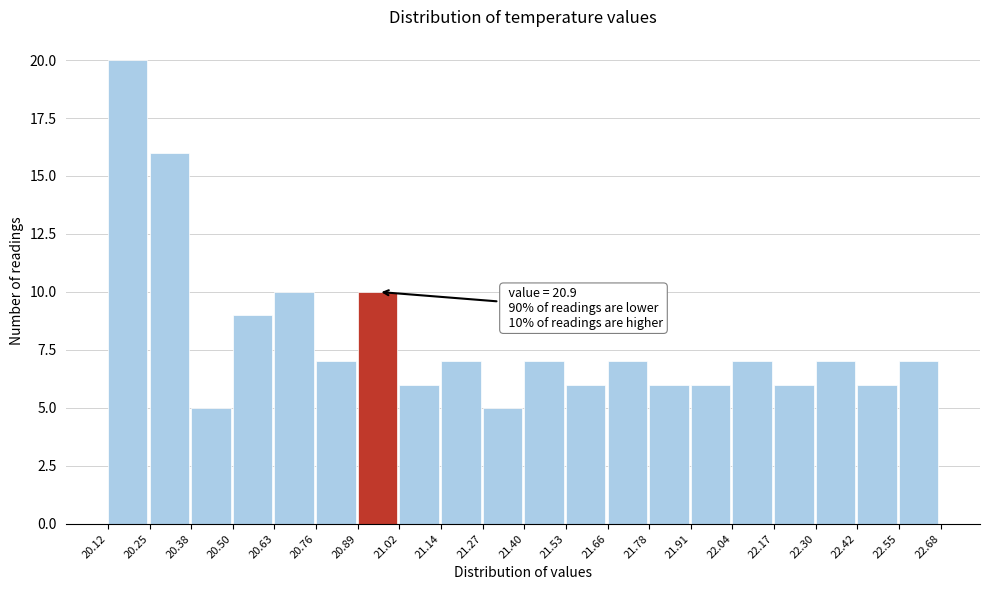

Over which range of the x-axis is the bar tallest?

20.12 to 20.25